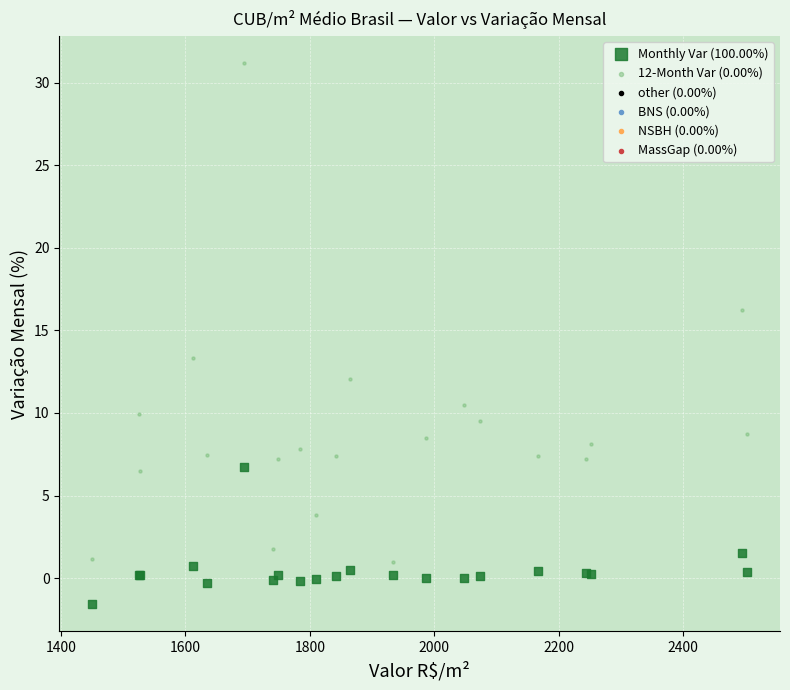

Which series contains the lowest Y value?

Monthly Var (100.00%)